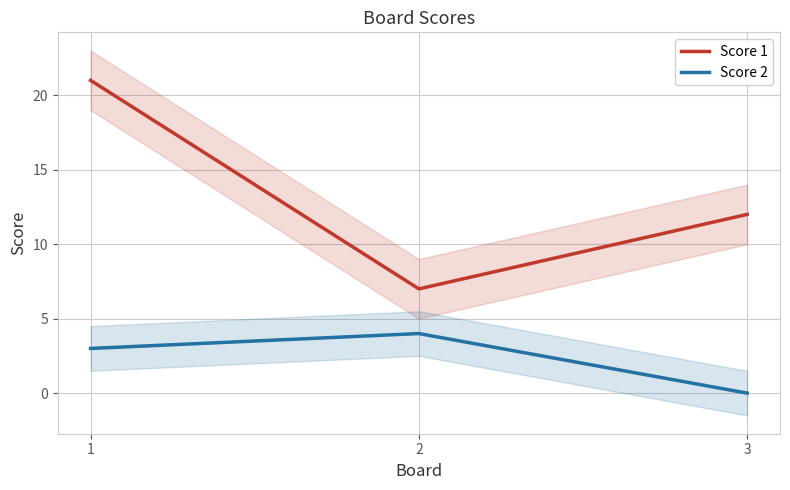

Between 1 and 2, which series saw the biggest shift?

Score 1